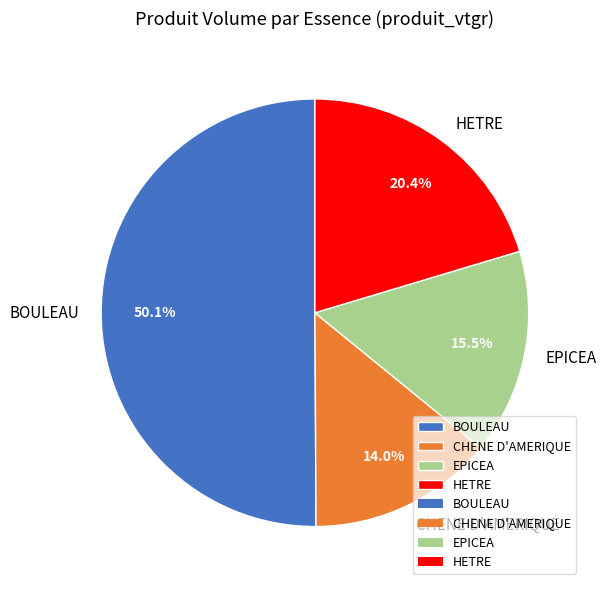

Do EPICEA and BOULEAU together represent more than half of the pie?

Yes